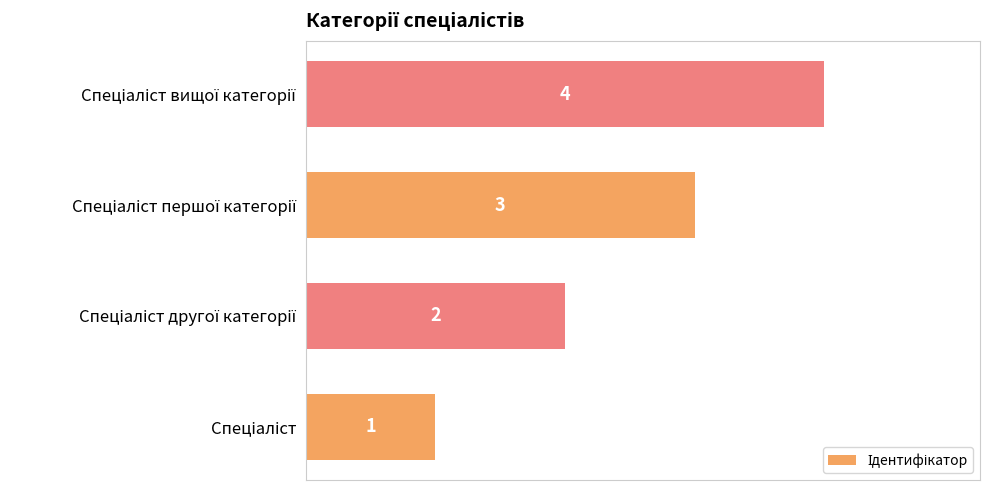

How many values are between 2 and 4?

3